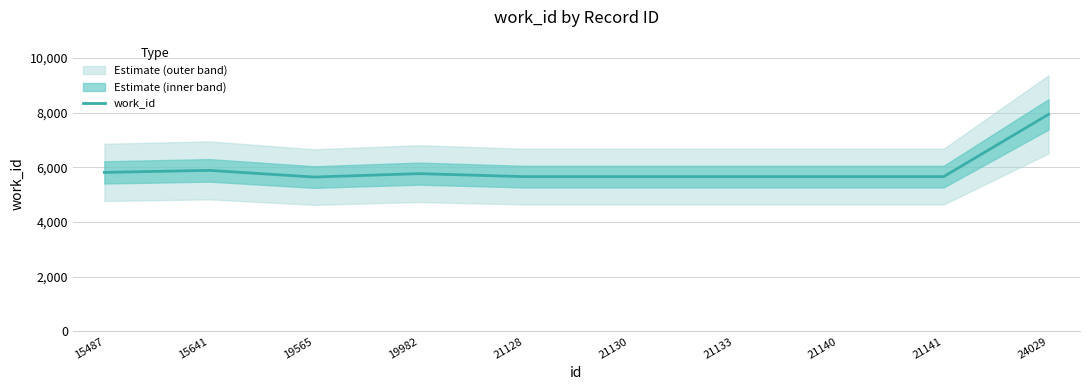

Rank the categories by value from lowest to highest.

19565, 21128, 21130, 21133, 21140, 21141, 19982, 15487, 15641, 24029